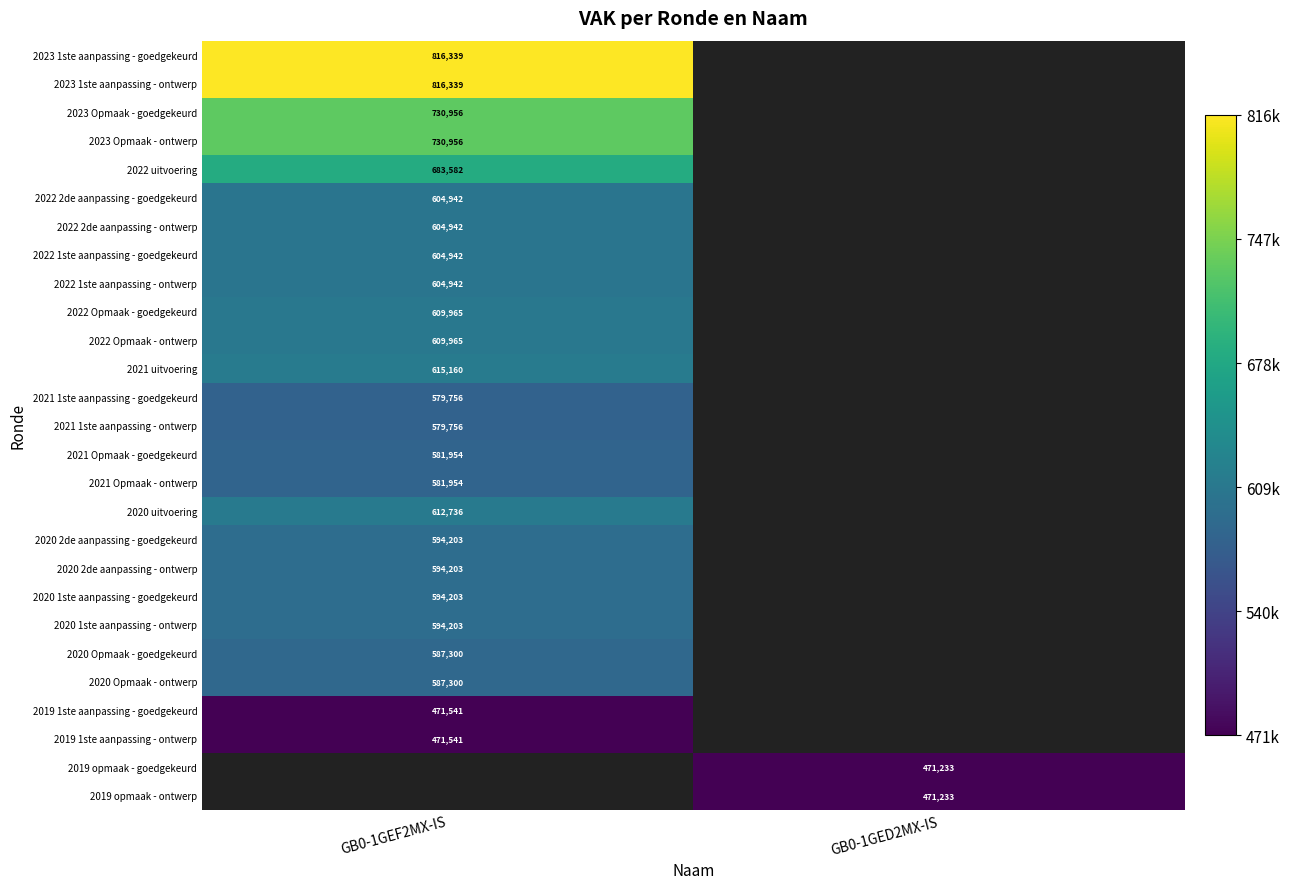

The value of 2023 1ste aanpassing - goedgekeurd at GB0-1GEF2MX-IS is 1155041. True or false?

False